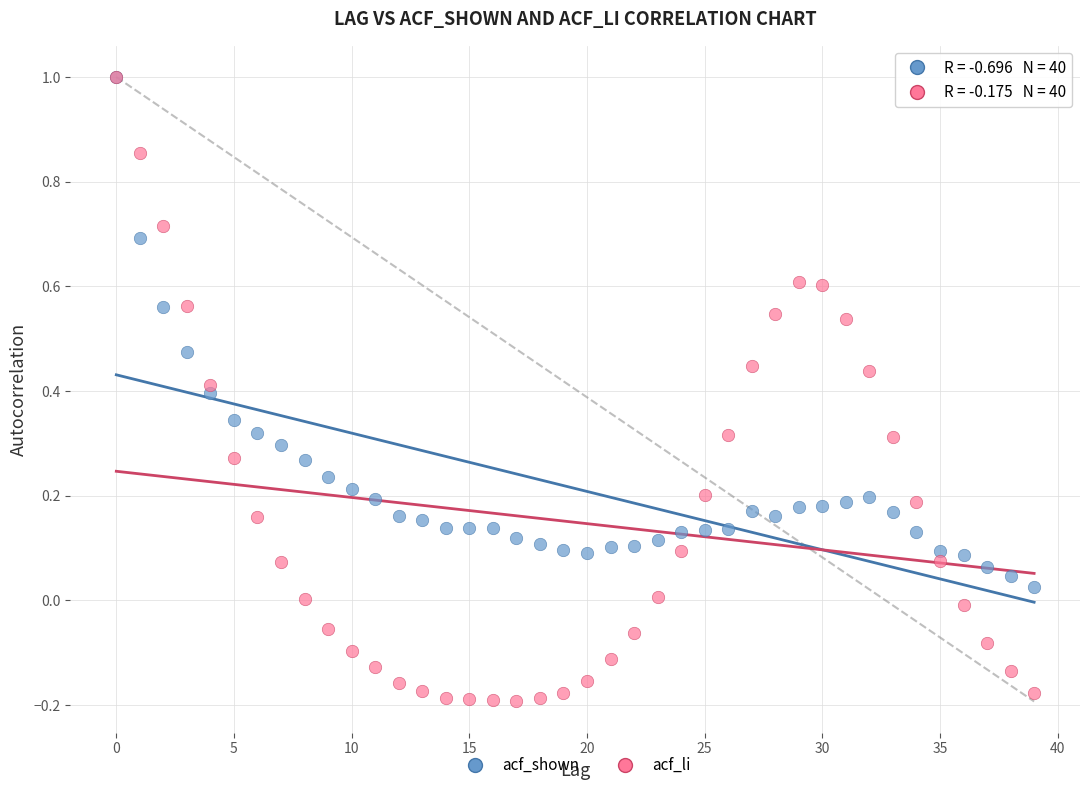

What are all the series names shown in the legend?

acf_shown, acf_li